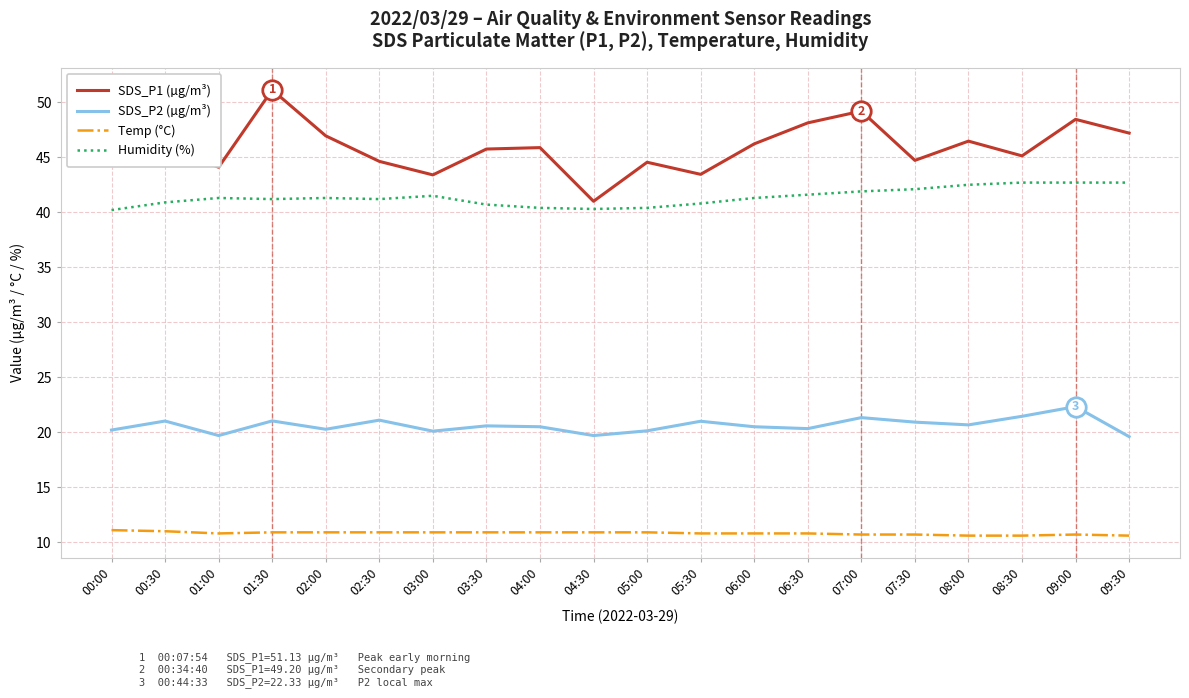

What position from the right is 05:30?

9